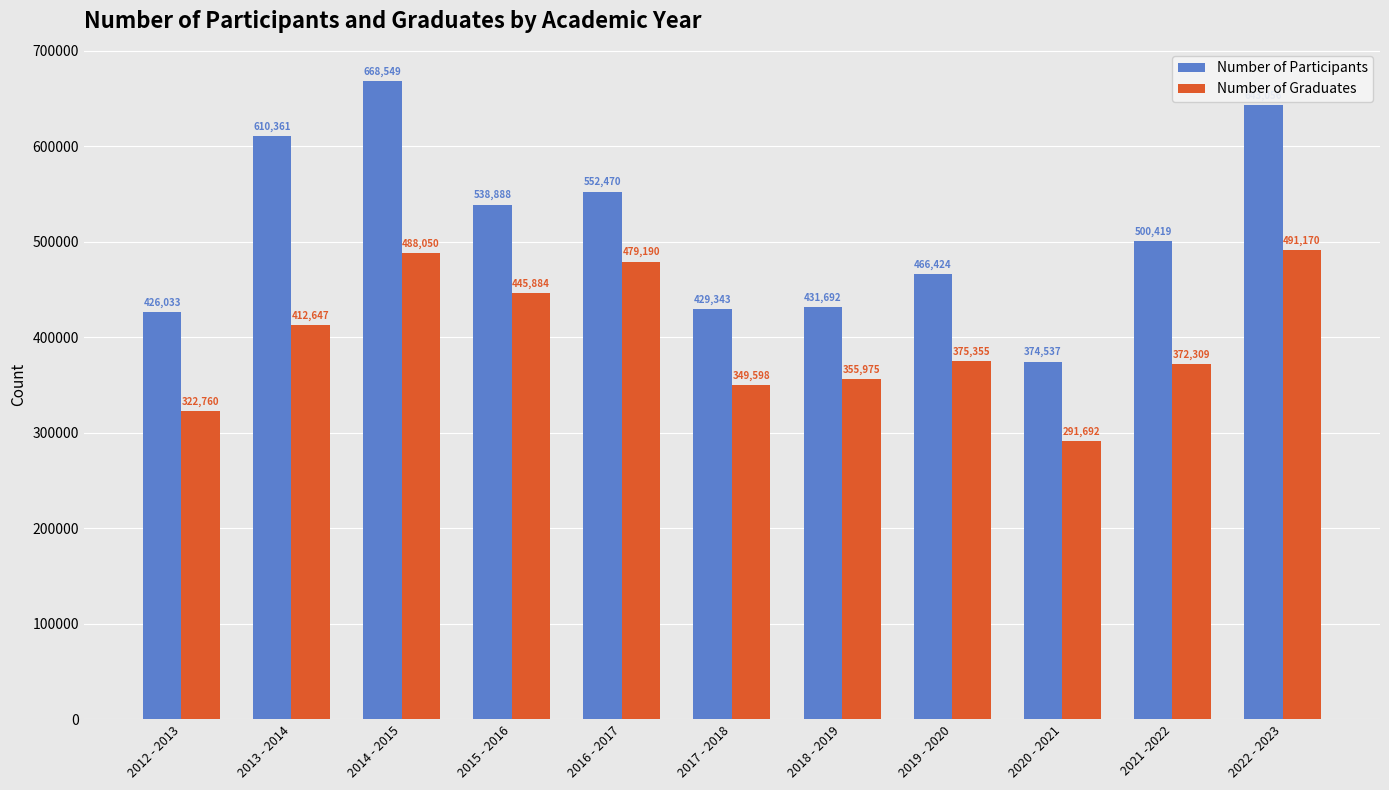

Is the value of Number of Participants at 2013 - 2014 greater than the value of Number of Graduates at 2013 - 2014?

Yes